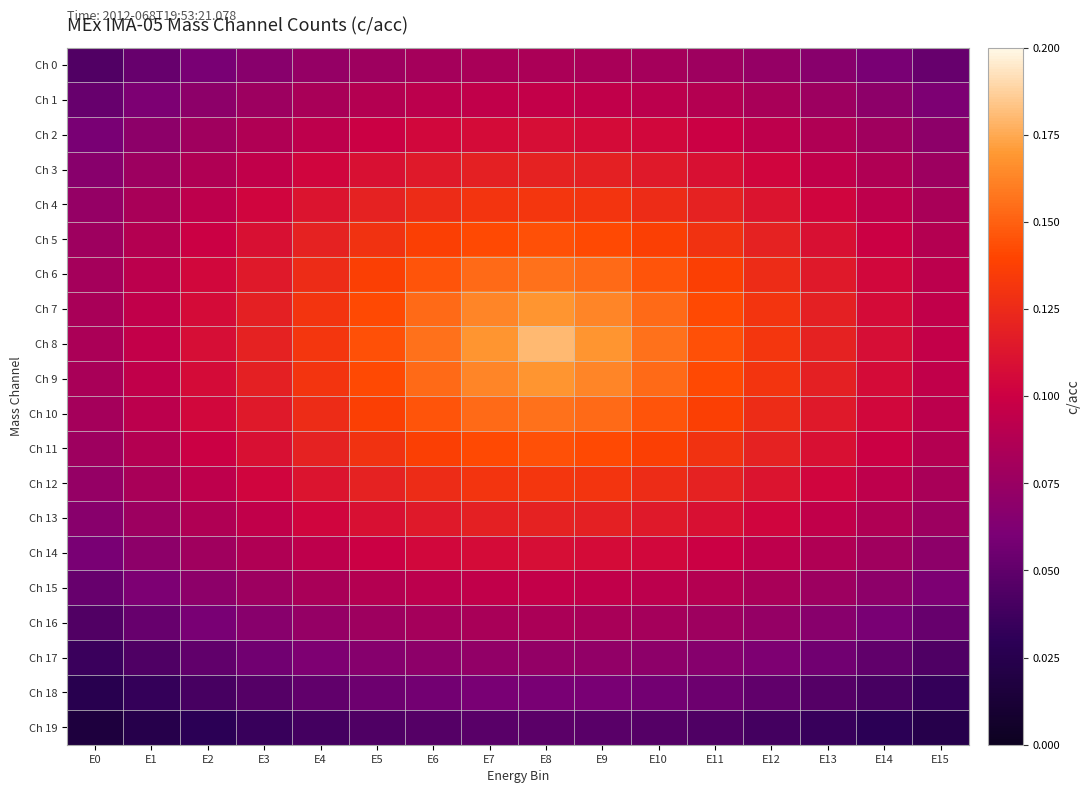

Reading right to left, list all the values displayed in this chart.

Ch 0: E15=0.1	E14=0.1	E13=0.1	E12=0.1	E11=0.1	E10=0.1	E9=0.1	E8=0.1	E7=0.1	E6=0.1	E5=0.1	E4=0.1	E3=0.1	E2=0.1	E1=0.1	E0=0.0
Ch 1: E15=0.1	E14=0.1	E13=0.1	E12=0.1	E11=0.1	E10=0.1	E9=0.1	E8=0.1	E7=0.1	E6=0.1	E5=0.1	E4=0.1	E3=0.1	E2=0.1	E1=0.1	E0=0.1
Ch 2: E15=0.1	E14=0.1	E13=0.1	E12=0.1	E11=0.1	E10=0.1	E9=0.1	E8=0.1	E7=0.1	E6=0.1	E5=0.1	E4=0.1	E3=0.1	E2=0.1	E1=0.1	E0=0.1
Ch 3: E15=0.1	E14=0.1	E13=0.1	E12=0.1	E11=0.1	E10=0.1	E9=0.1	E8=0.1	E7=0.1	E6=0.1	E5=0.1	E4=0.1	E3=0.1	E2=0.1	E1=0.1	E0=0.1
Ch 4: E15=0.1	E14=0.1	E13=0.1	E12=0.1	E11=0.1	E10=0.1	E9=0.1	E8=0.1	E7=0.1	E6=0.1	E5=0.1	E4=0.1	E3=0.1	E2=0.1	E1=0.1	E0=0.1
Ch 5: E15=0.1	E14=0.1	E13=0.1	E12=0.1	E11=0.1	E10=0.1	E9=0.1	E8=0.1	E7=0.1	E6=0.1	E5=0.1	E4=0.1	E3=0.1	E2=0.1	E1=0.1	E0=0.1
Ch 6: E15=0.1	E14=0.1	E13=0.1	E12=0.1	E11=0.1	E10=0.1	E9=0.2	E8=0.2	E7=0.2	E6=0.1	E5=0.1	E4=0.1	E3=0.1	E2=0.1	E1=0.1	E0=0.1
Ch 7: E15=0.1	E14=0.1	E13=0.1	E12=0.1	E11=0.1	E10=0.2	E9=0.2	E8=0.2	E7=0.2	E6=0.2	E5=0.1	E4=0.1	E3=0.1	E2=0.1	E1=0.1	E0=0.1
Ch 8: E15=0.1	E14=0.1	E13=0.1	E12=0.1	E11=0.1	E10=0.2	E9=0.2	E8=0.2	E7=0.2	E6=0.2	E5=0.1	E4=0.1	E3=0.1	E2=0.1	E1=0.1	E0=0.1
Ch 9: E15=0.1	E14=0.1	E13=0.1	E12=0.1	E11=0.1	E10=0.2	E9=0.2	E8=0.2	E7=0.2	E6=0.2	E5=0.1	E4=0.1	E3=0.1	E2=0.1	E1=0.1	E0=0.1
Ch 10: E15=0.1	E14=0.1	E13=0.1	E12=0.1	E11=0.1	E10=0.1	E9=0.2	E8=0.2	E7=0.2	E6=0.1	E5=0.1	E4=0.1	E3=0.1	E2=0.1	E1=0.1	E0=0.1
Ch 11: E15=0.1	E14=0.1	E13=0.1	E12=0.1	E11=0.1	E10=0.1	E9=0.1	E8=0.1	E7=0.1	E6=0.1	E5=0.1	E4=0.1	E3=0.1	E2=0.1	E1=0.1	E0=0.1
Ch 12: E15=0.1	E14=0.1	E13=0.1	E12=0.1	E11=0.1	E10=0.1	E9=0.1	E8=0.1	E7=0.1	E6=0.1	E5=0.1	E4=0.1	E3=0.1	E2=0.1	E1=0.1	E0=0.1
Ch 13: E15=0.1	E14=0.1	E13=0.1	E12=0.1	E11=0.1	E10=0.1	E9=0.1	E8=0.1	E7=0.1	E6=0.1	E5=0.1	E4=0.1	E3=0.1	E2=0.1	E1=0.1	E0=0.1
Ch 14: E15=0.1	E14=0.1	E13=0.1	E12=0.1	E11=0.1	E10=0.1	E9=0.1	E8=0.1	E7=0.1	E6=0.1	E5=0.1	E4=0.1	E3=0.1	E2=0.1	E1=0.1	E0=0.1
Ch 15: E15=0.1	E14=0.1	E13=0.1	E12=0.1	E11=0.1	E10=0.1	E9=0.1	E8=0.1	E7=0.1	E6=0.1	E5=0.1	E4=0.1	E3=0.1	E2=0.1	E1=0.1	E0=0.1
Ch 16: E15=0.1	E14=0.1	E13=0.1	E12=0.1	E11=0.1	E10=0.1	E9=0.1	E8=0.1	E7=0.1	E6=0.1	E5=0.1	E4=0.1	E3=0.1	E2=0.1	E1=0.1	E0=0.0
Ch 17: E15=0.0	E14=0.1	E13=0.1	E12=0.1	E11=0.1	E10=0.1	E9=0.1	E8=0.1	E7=0.1	E6=0.1	E5=0.1	E4=0.1	E3=0.1	E2=0.1	E1=0.0	E0=0.0
Ch 18: E15=0.0	E14=0.0	E13=0.0	E12=0.1	E11=0.1	E10=0.1	E9=0.1	E8=0.1	E7=0.1	E6=0.1	E5=0.1	E4=0.1	E3=0.0	E2=0.0	E1=0.0	E0=0.0
Ch 19: E15=0.0	E14=0.0	E13=0.0	E12=0.0	E11=0.0	E10=0.0	E9=0.0	E8=0.0	E7=0.0	E6=0.0	E5=0.0	E4=0.0	E3=0.0	E2=0.0	E1=0.0	E0=0.0